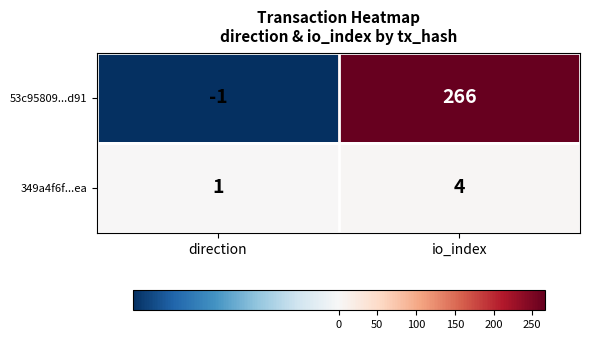

Which category has the lowest value across all series?

direction